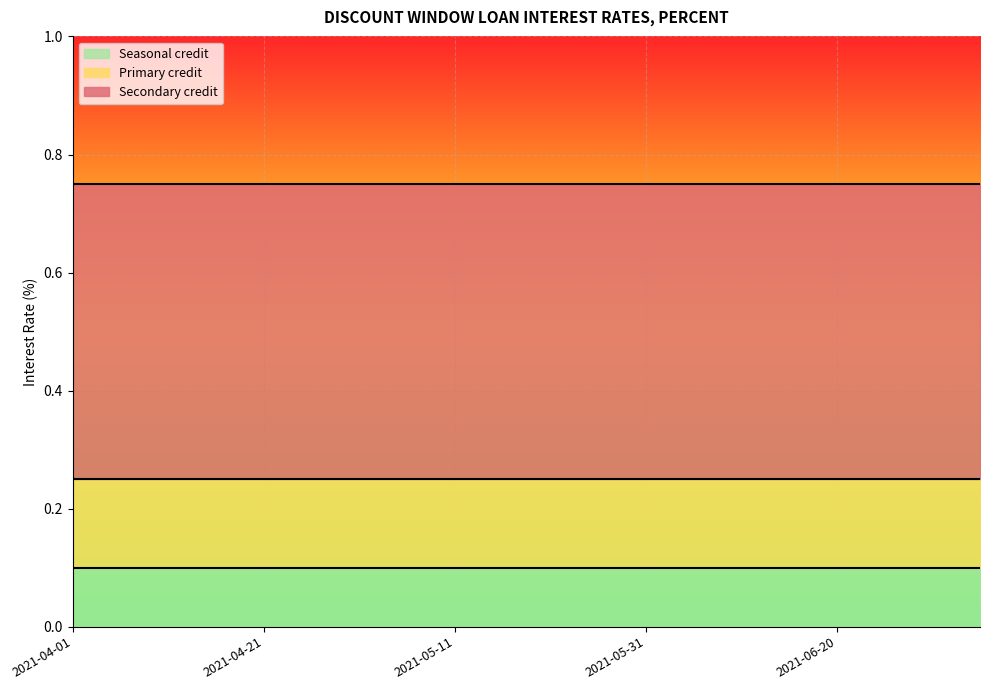

What is the sum of the Seasonal credit values at 2021-04-06 and 2021-06-15?

0.2